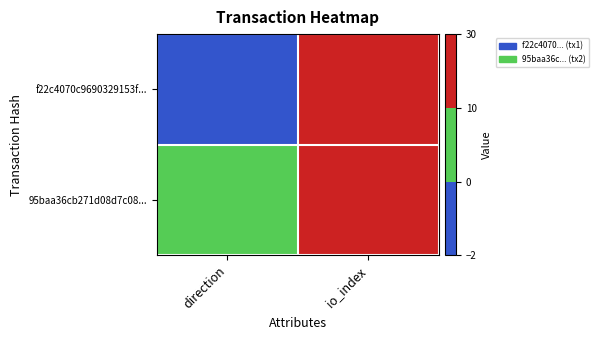

List the series in order of their peak value, lowest first.

f22c4070c9690329153f..., 95baa36cb271d08d7c08...